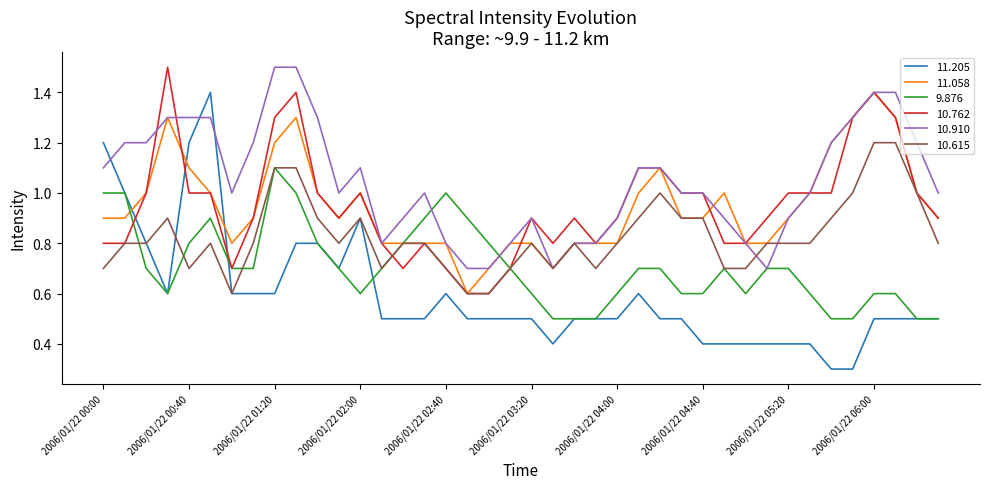

Which series has the largest total across all categories?

10.910